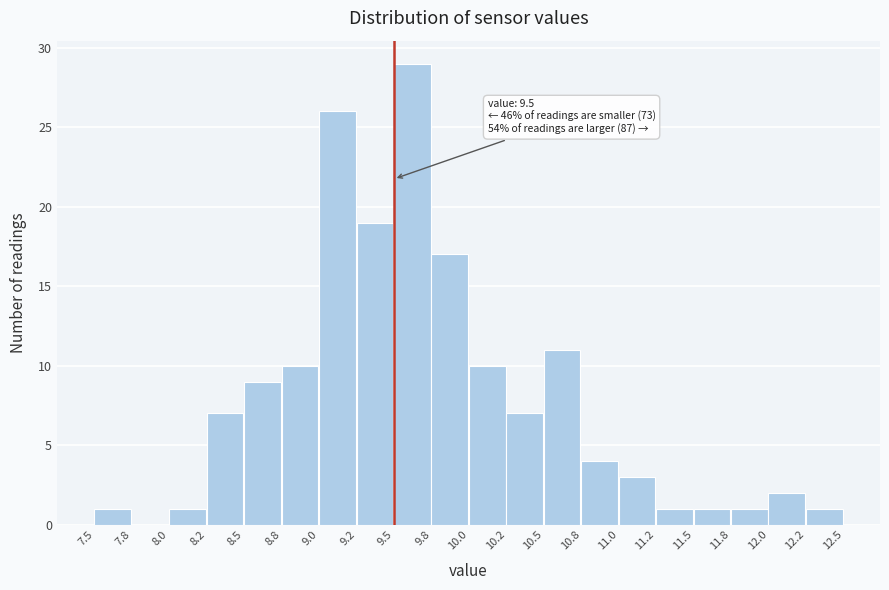

Which range on the x-axis has the tallest bar?

9.5 to 9.8